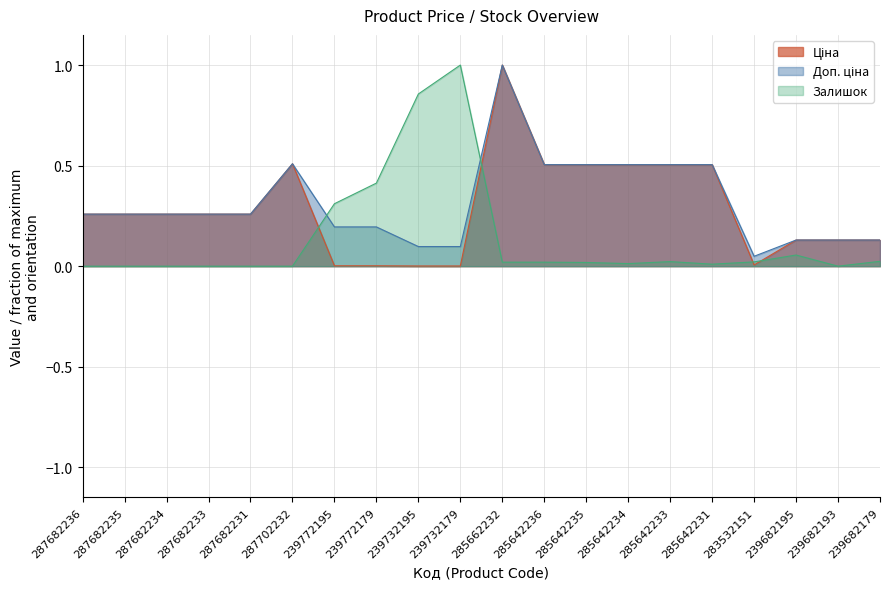

True or false: Доп. ціна and Ціна intersect in this chart.

False